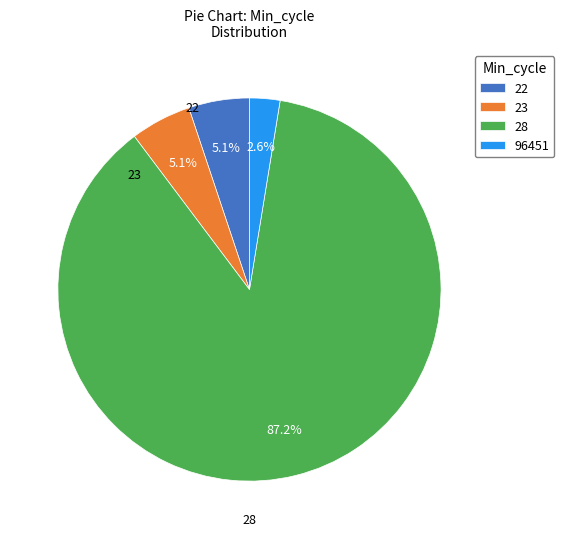

What is the smallest slice in the pie chart?

96451